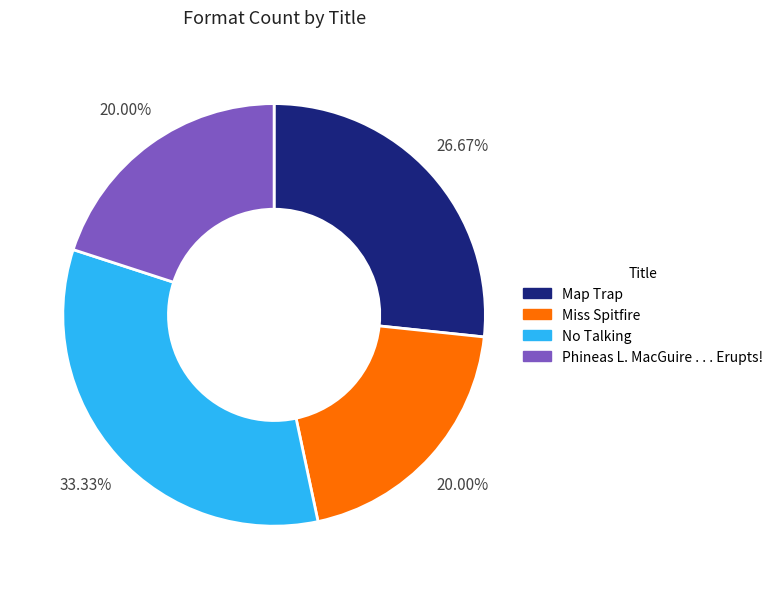

Which has a higher value, Miss Spitfire or No Talking?

No Talking